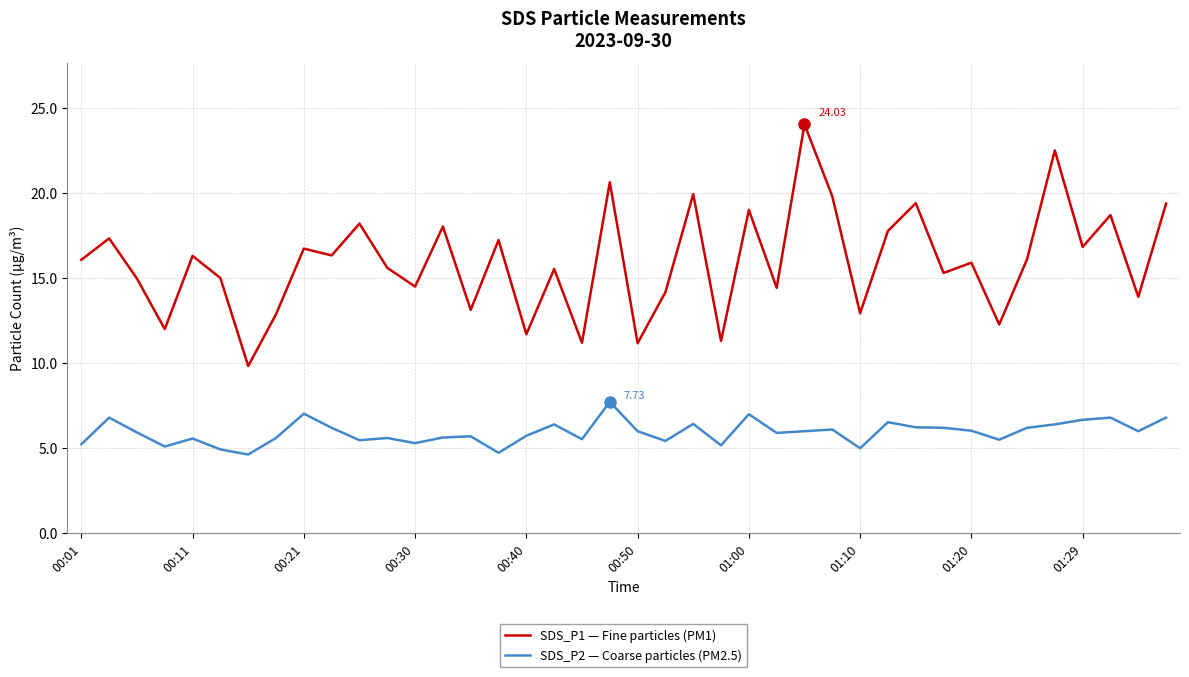

Which series has the largest total across all categories?

SDS_P1 — Fine particles (PM1)